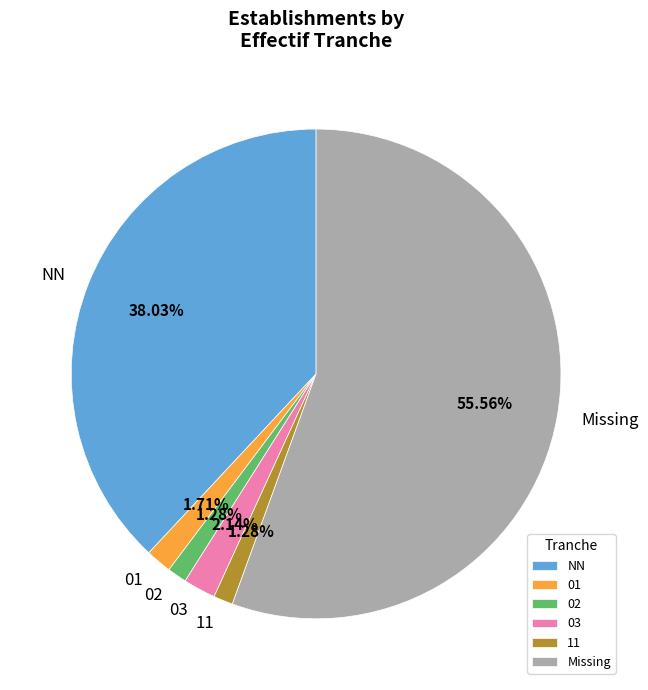

Which slice represents more than half of the pie?

Missing